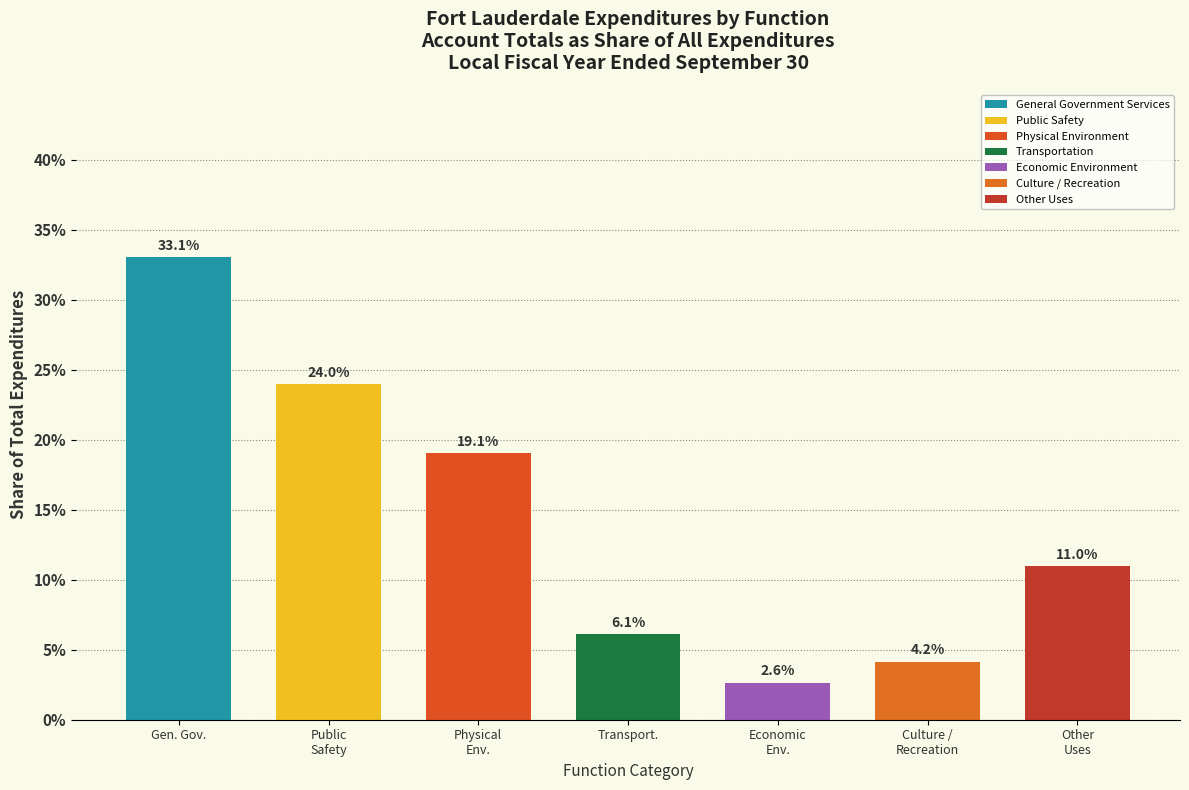

Reading left to right, transcribe all the data shown in this chart.

33.1	24.0	19.1	6.1	2.6	4.2	11.0